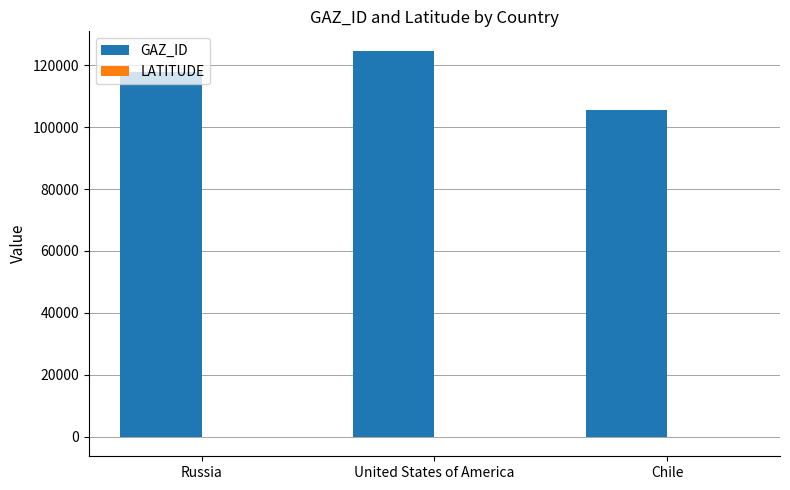

Where is GAZ_ID nearest to the value 115106?

Russia